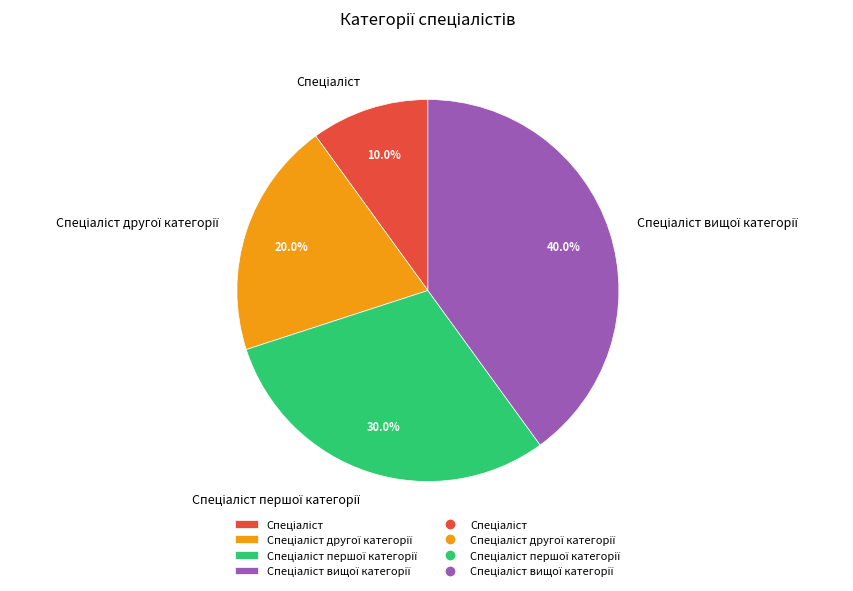

How many segments does this pie chart have?

4